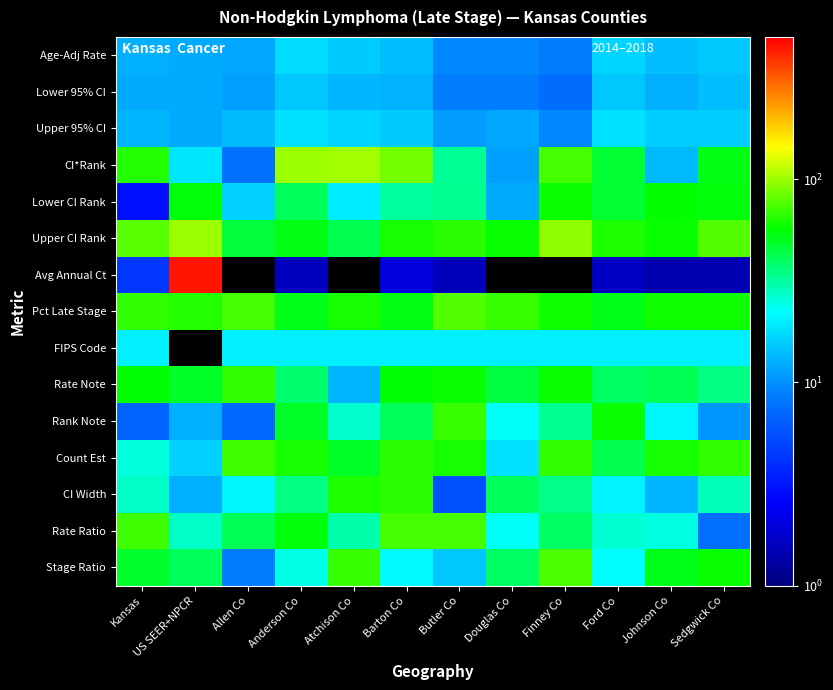

How many categories are shown in the chart?

12